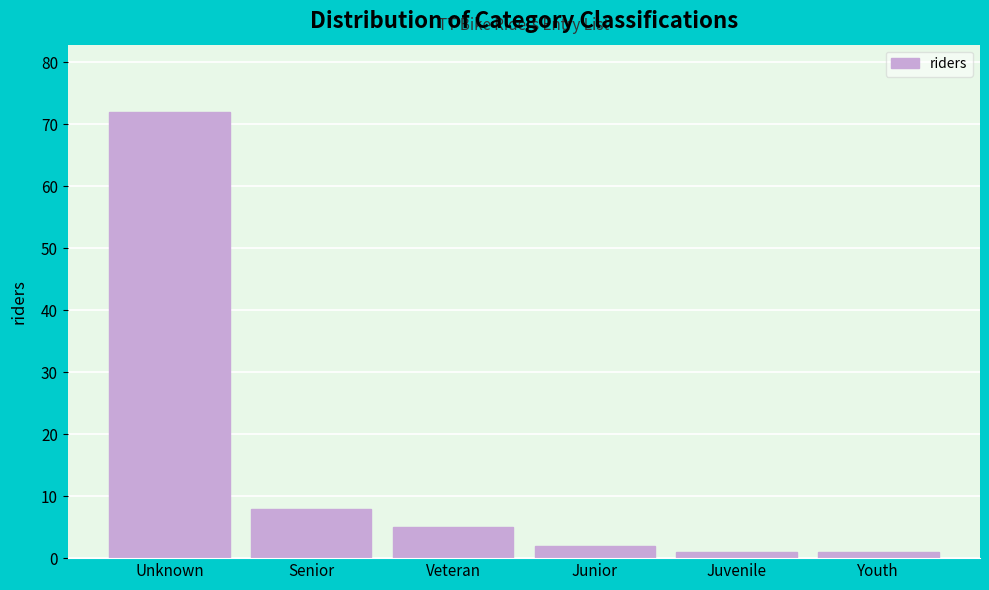

Reading right to left, what are all the values shown in this chart?

Youth=1	Juvenile=1	Junior=2	Veteran=5	Senior=8	Unknown=72